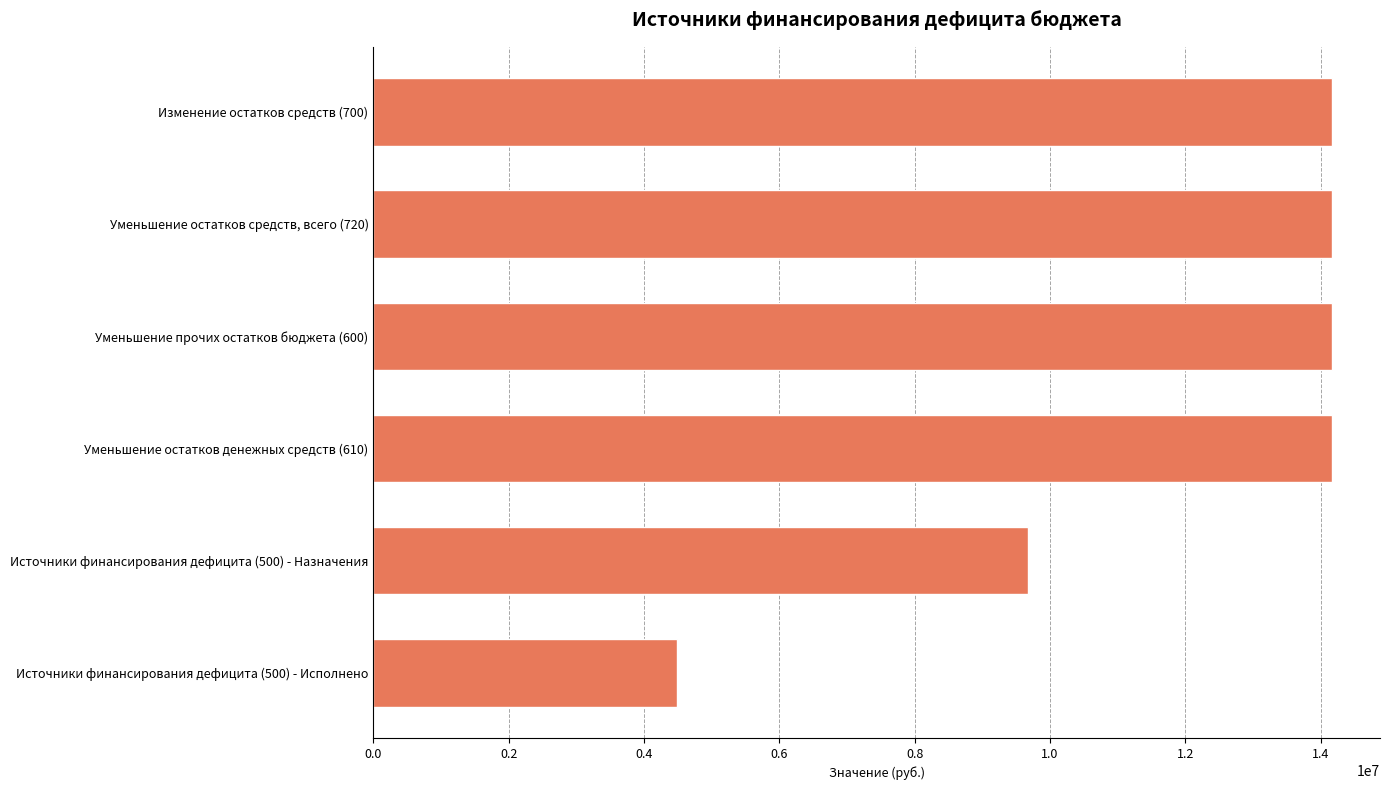

At which label is the value closest to 9328984?

Источники финансирования дефицита (500) - Назначения